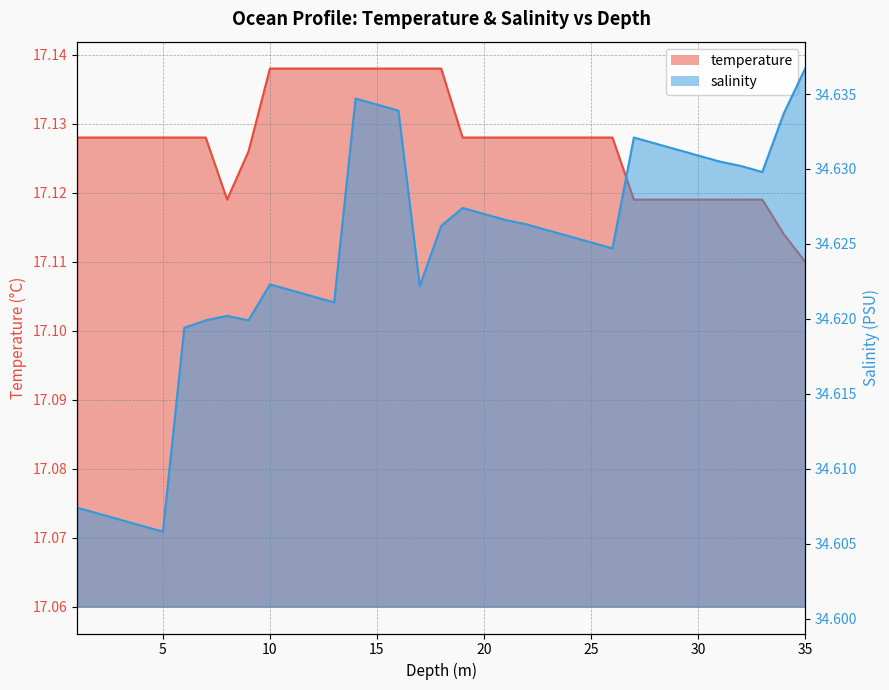

Count the number of categories in the chart.

35